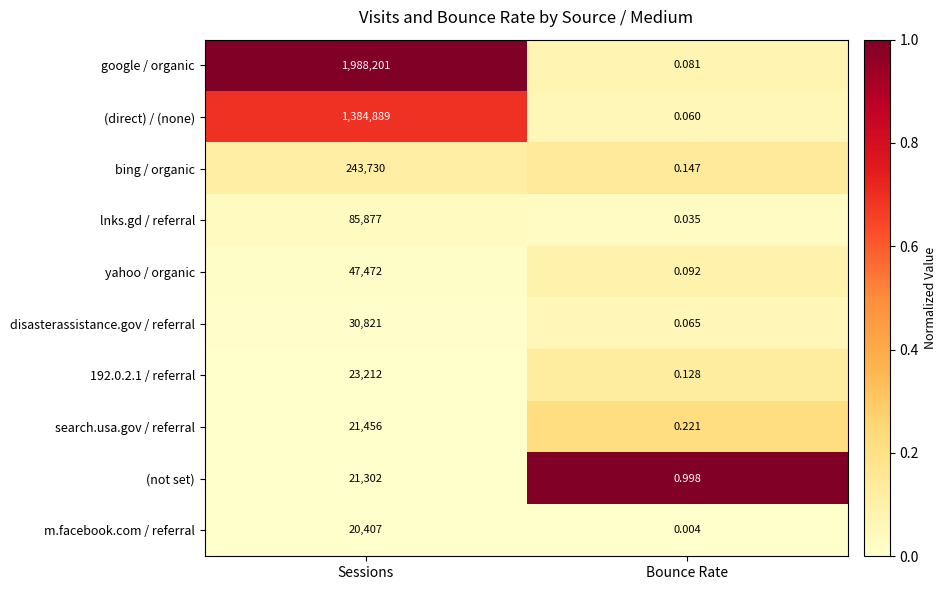

Where is yahoo / organic nearest to the value 23736?

Bounce Rate